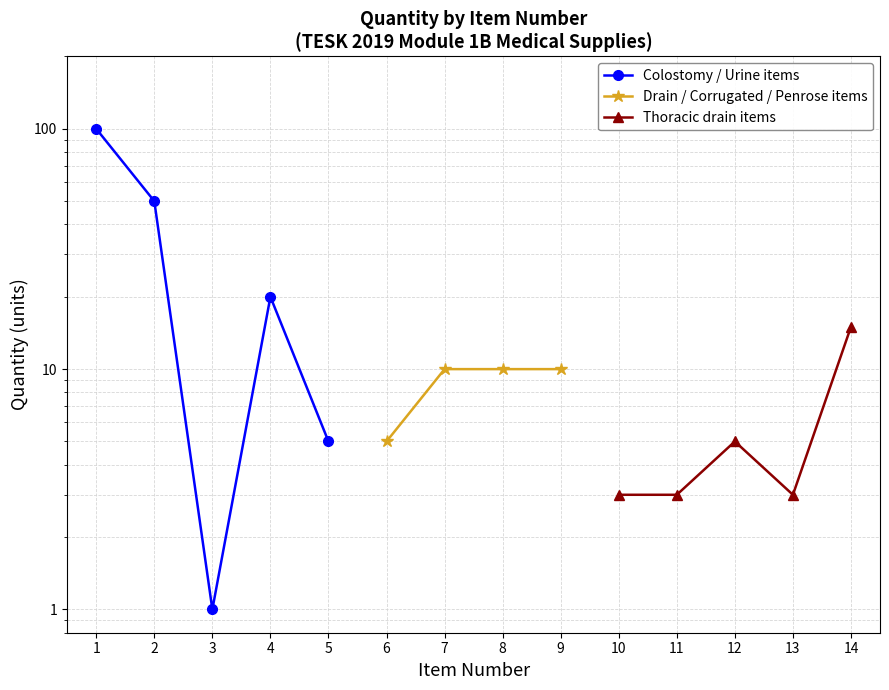

The value of Thoracic drain items at 12 is 8.8. True or false?

False